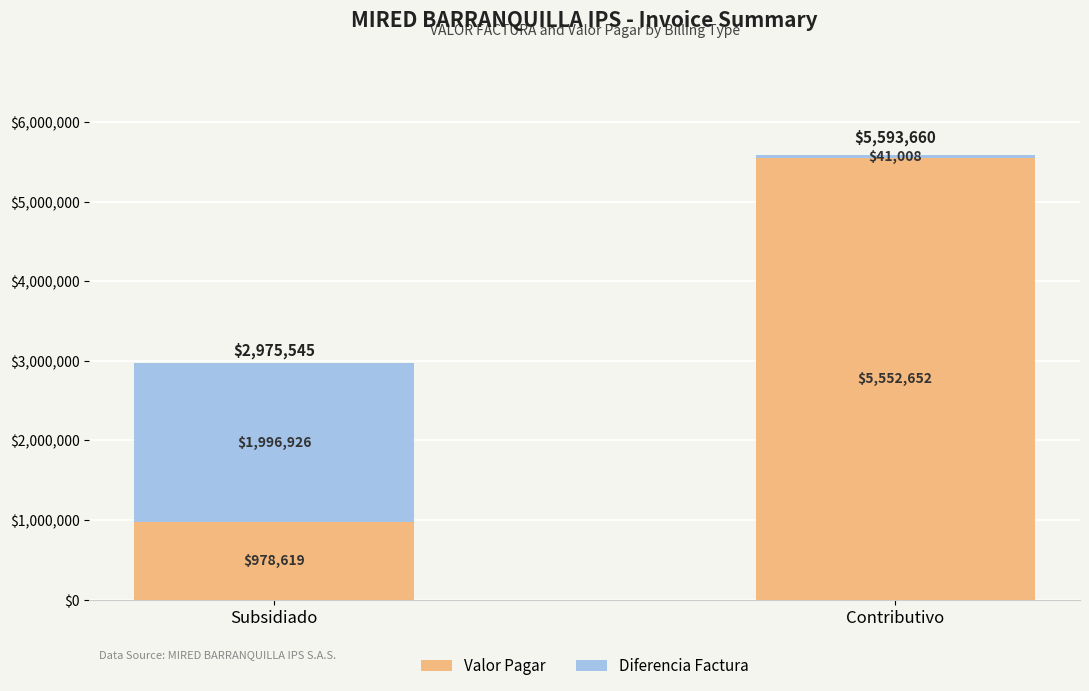

What are all the series names shown in the legend?

Valor Pagar, Diferencia Factura